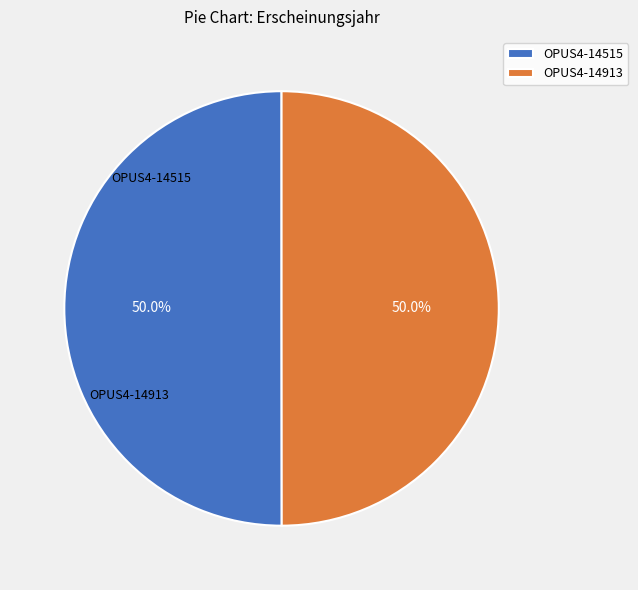

Approximately how many times larger is the value at OPUS4-14913 compared to OPUS4-14515?

1.0